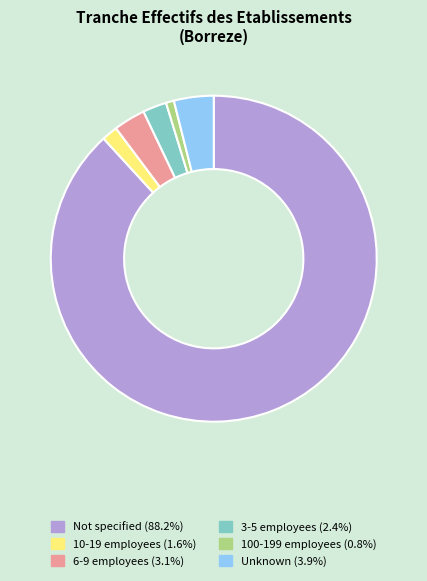

Does any single category account for the majority?

Yes